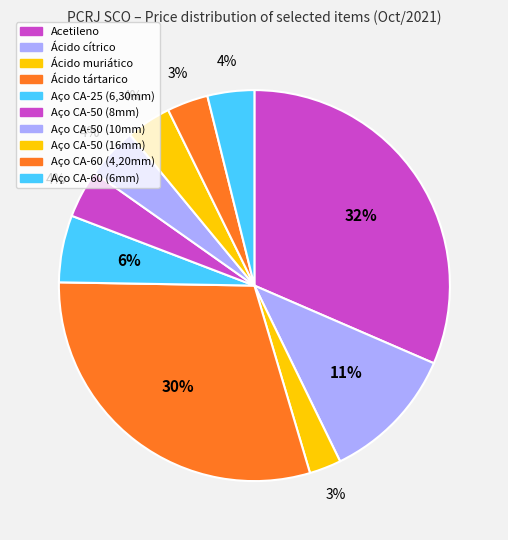

What is the change in value from Aço CA-50 (10mm) to Aço CA-60 (4,20mm)?

-1.3